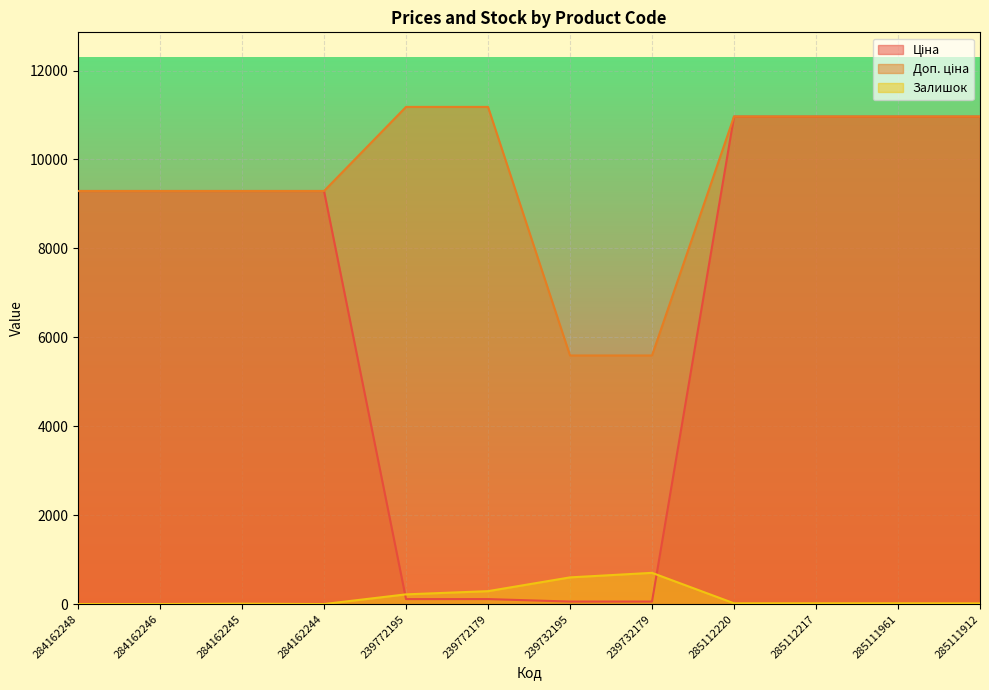

True or false: Доп. ціна has more than 1 interior local peaks.

False